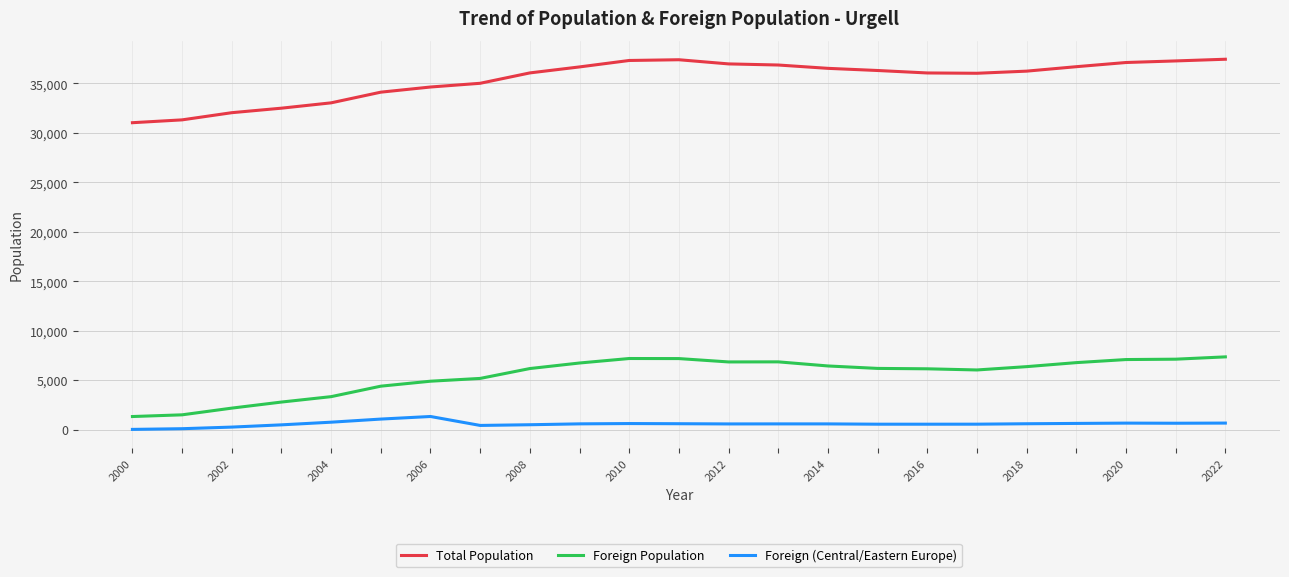

Which series has the largest range (max minus min)?

Total Population